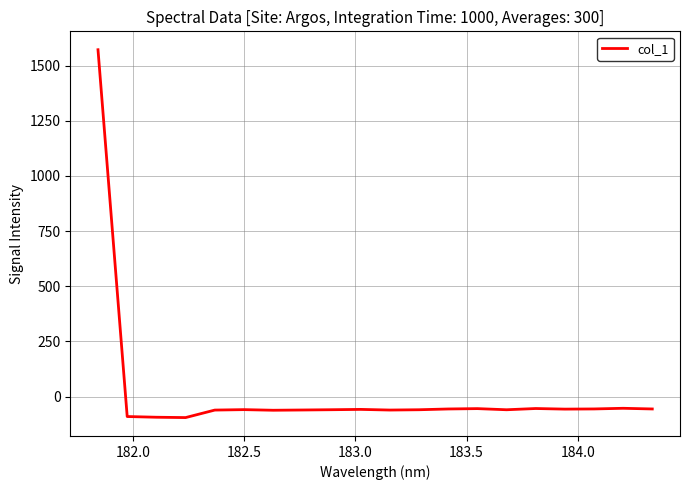

What is the difference between the maximum and minimum values?

1666.7